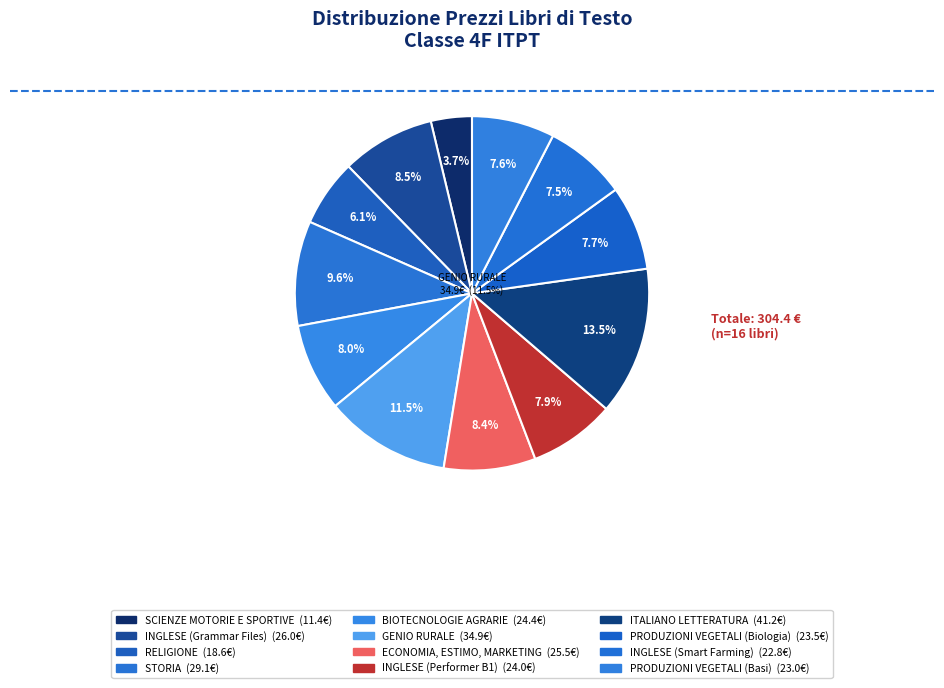

Which slice is the smallest?

SCIENZE MOTORIE E SPORTIVE